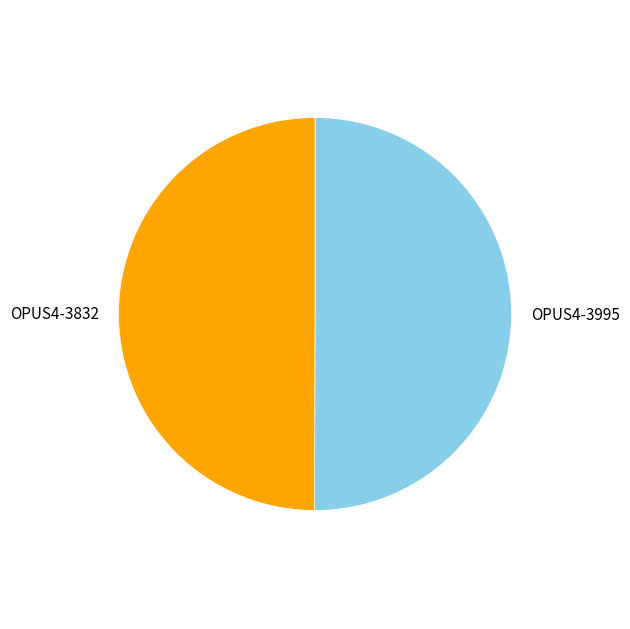

Approximately how many times larger is the value at OPUS4-3995 compared to OPUS4-3832?

1.0